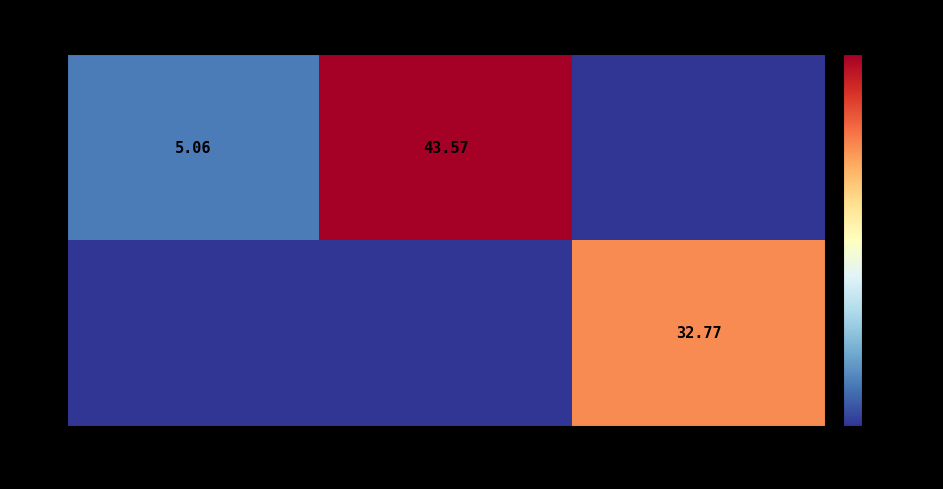

At which category is the sum across all series the highest?

50